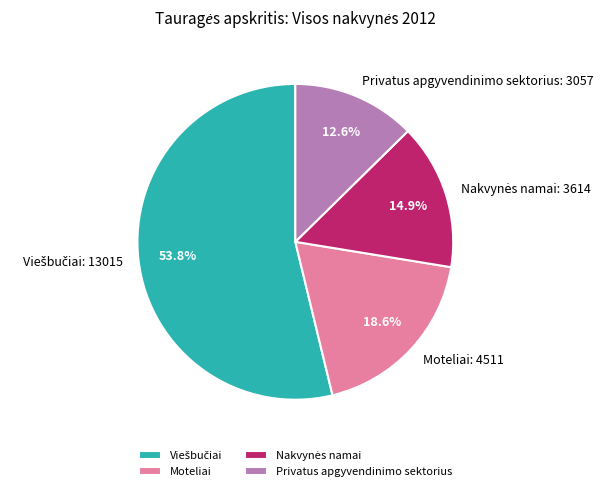

What is the smallest slice in the pie chart?

Privatus apgyvendinimo sektorius